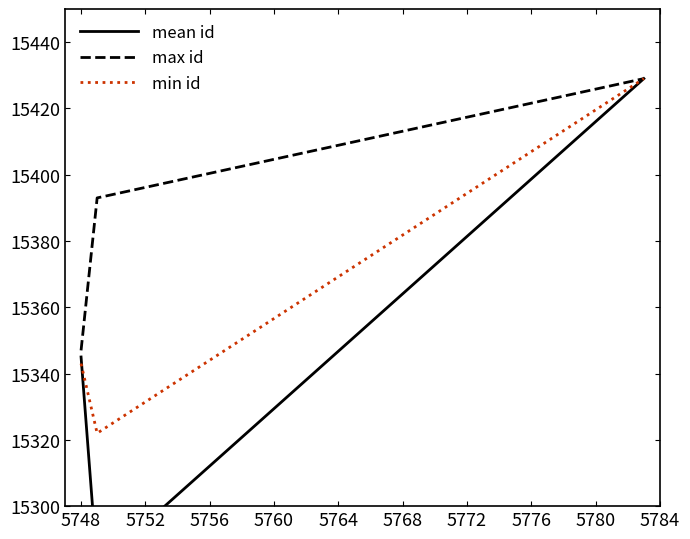

Reading right to left, transcribe all the data shown in this chart.

mean id: 15429.0	15281.8	15345.0
max id: 15429.0	15393.0	15347.0
min id: 15429.0	15322.0	15343.0